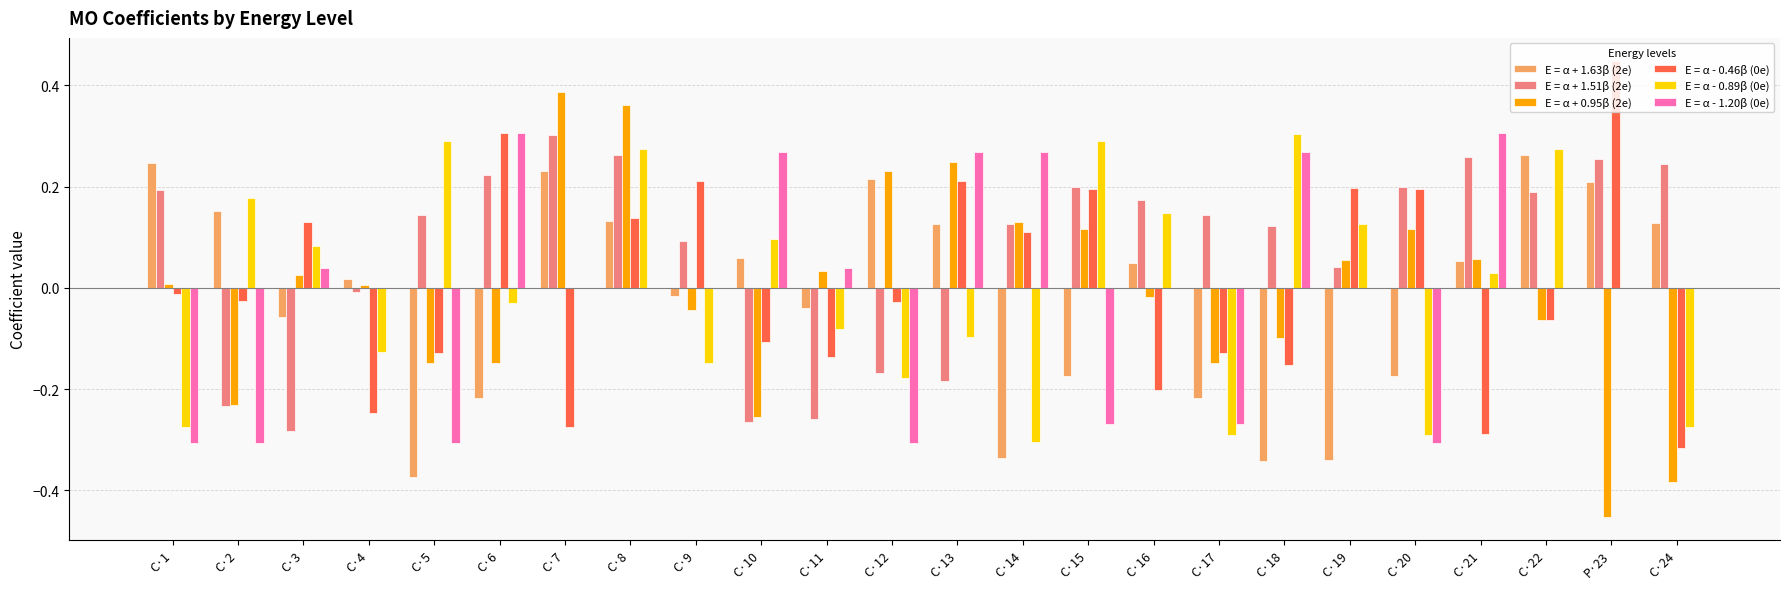

At which label does E = α - 0.46β (0e) reach its peak?

P·23